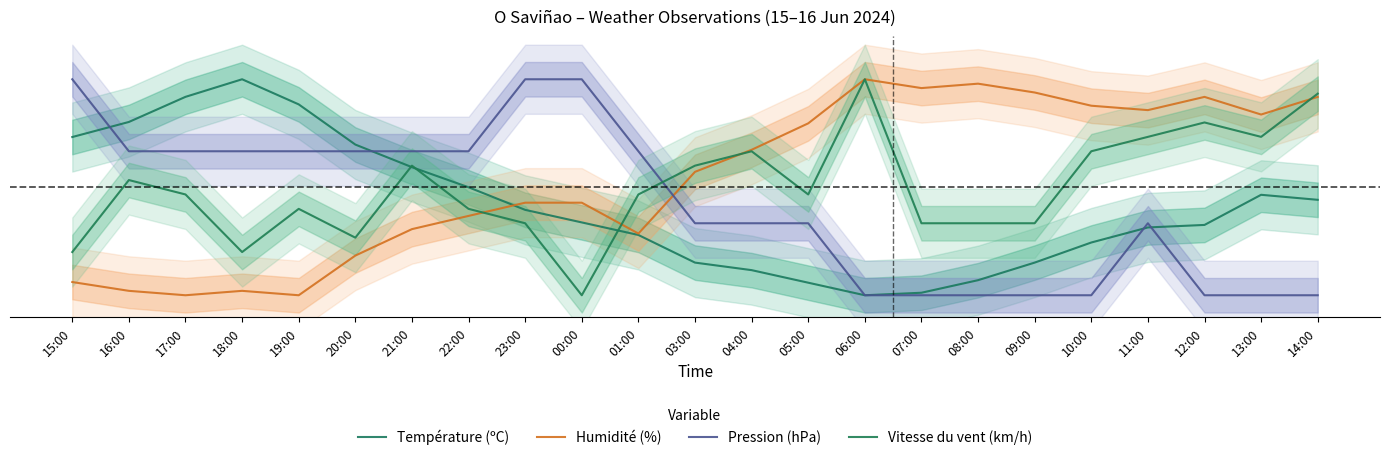

Which category has the lowest value across all series?

06:00